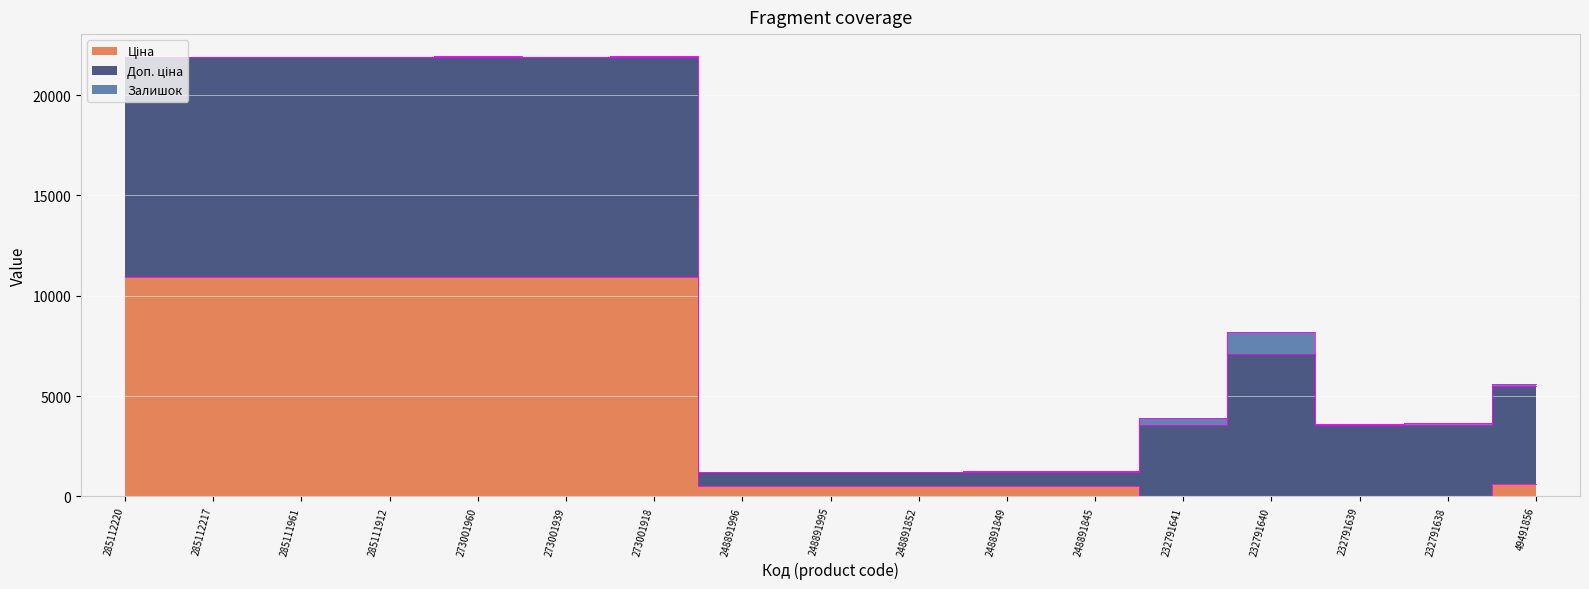

At which label does Ціна reach its peak?

285112220